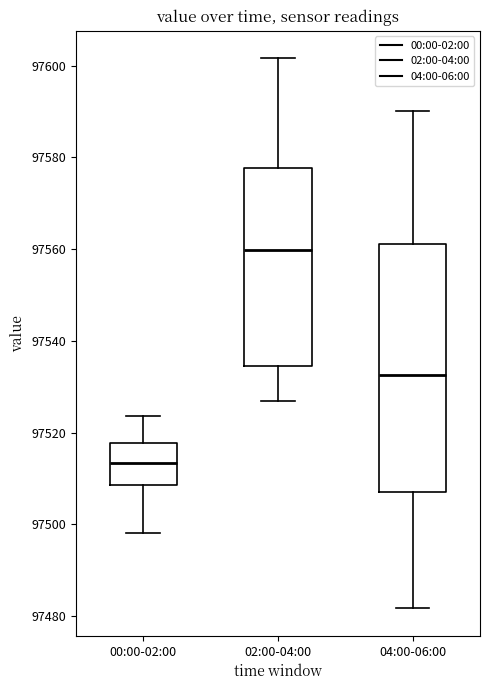

Reading left to right, read every box against the y-axis: the position of its median line, the range the box covers, and the ends of its whiskers. The values are not printed on the chart, so give them approximately, as read against the axis.

00:00-02:00: median 97514, box 97508 to 97518, whiskers 97498 to 97524
02:00-04:00: median 97560, box 97534 to 97578, whiskers 97526 to 97602
04:00-06:00: median 97532, box 97508 to 97562, whiskers 97482 to 97590